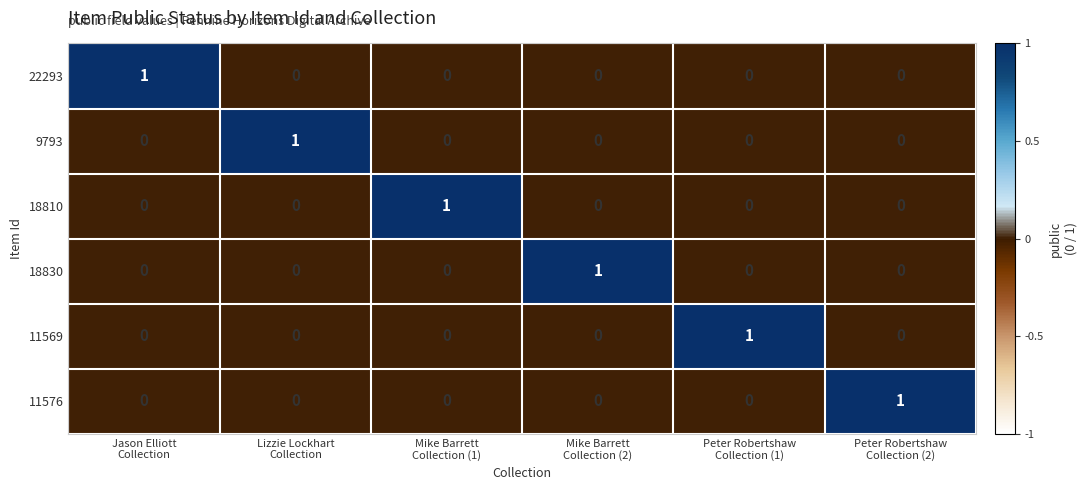

How many 11576 values are between 0 and 1?

6